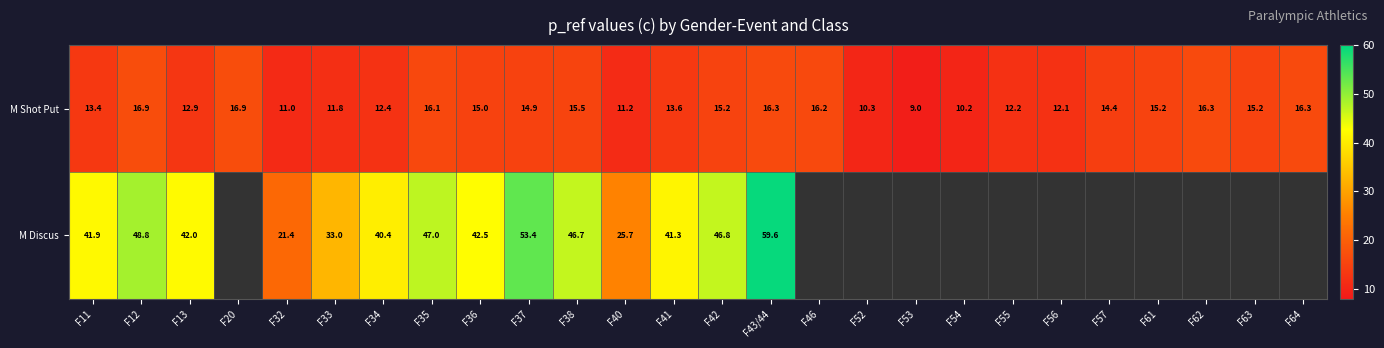

What is the approximate value of M Shot Put at F13?

12.9